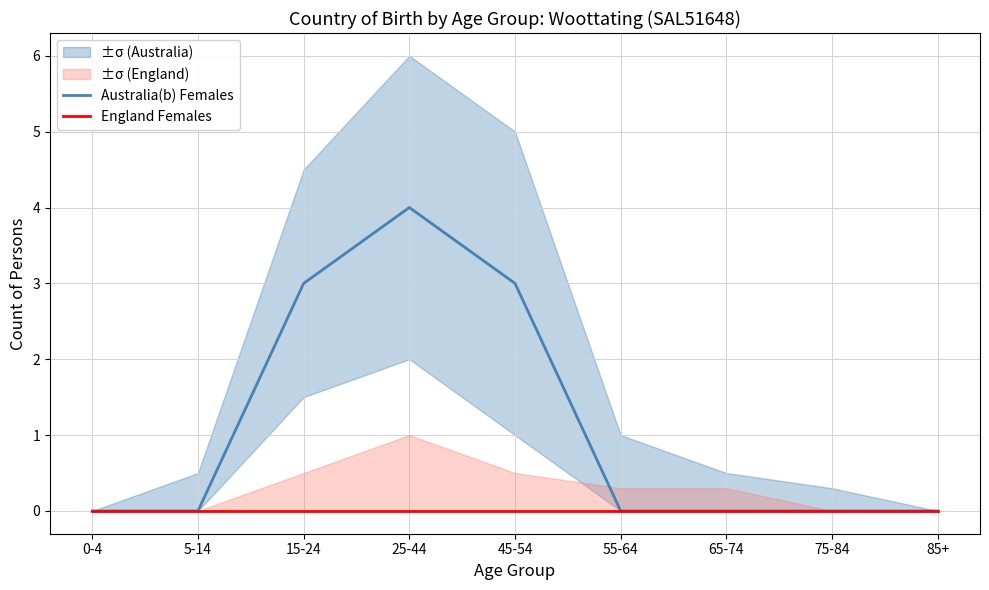

What is the sum of the Australia(b) Females values at 15-24 and 65-74?

3